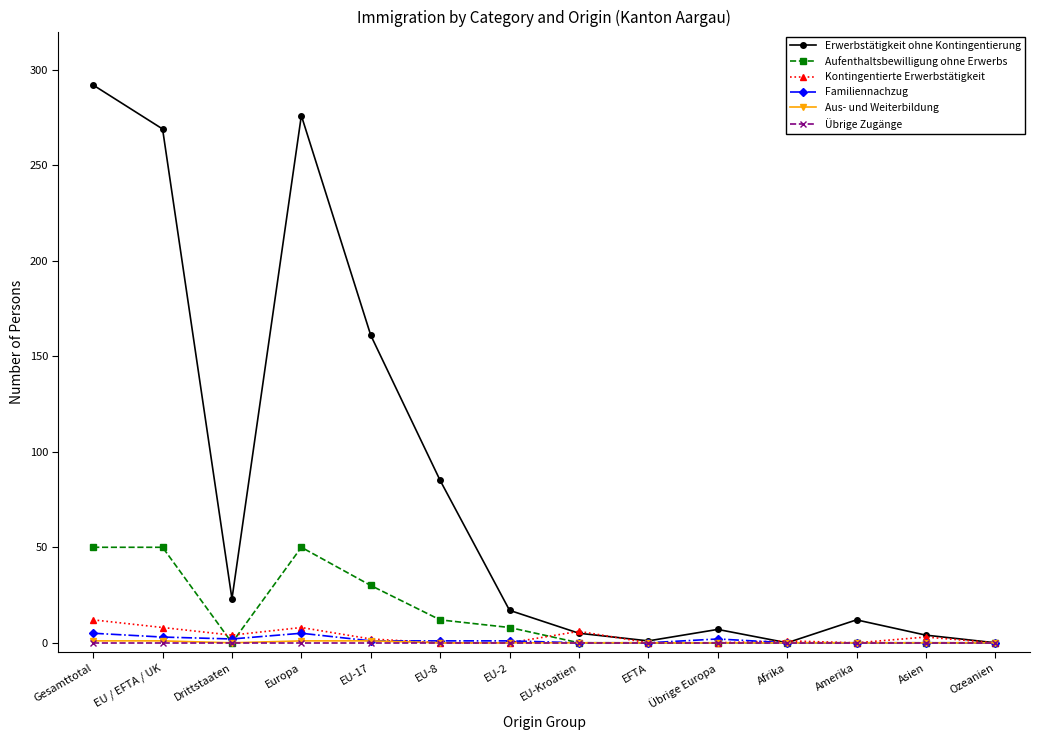

Is the value of Aufenthaltsbewilligung ohne Erwerbs at EU-8 greater than the value of Erwerbstätigkeit ohne Kontingentierung at EU-2?

No